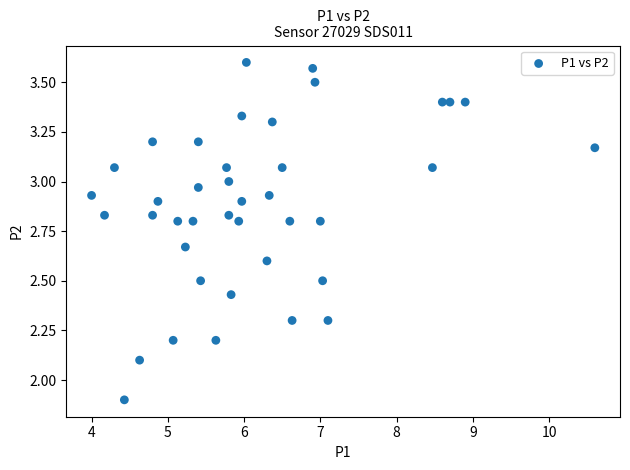

What is the range of Y values (max minus min)?

1.7